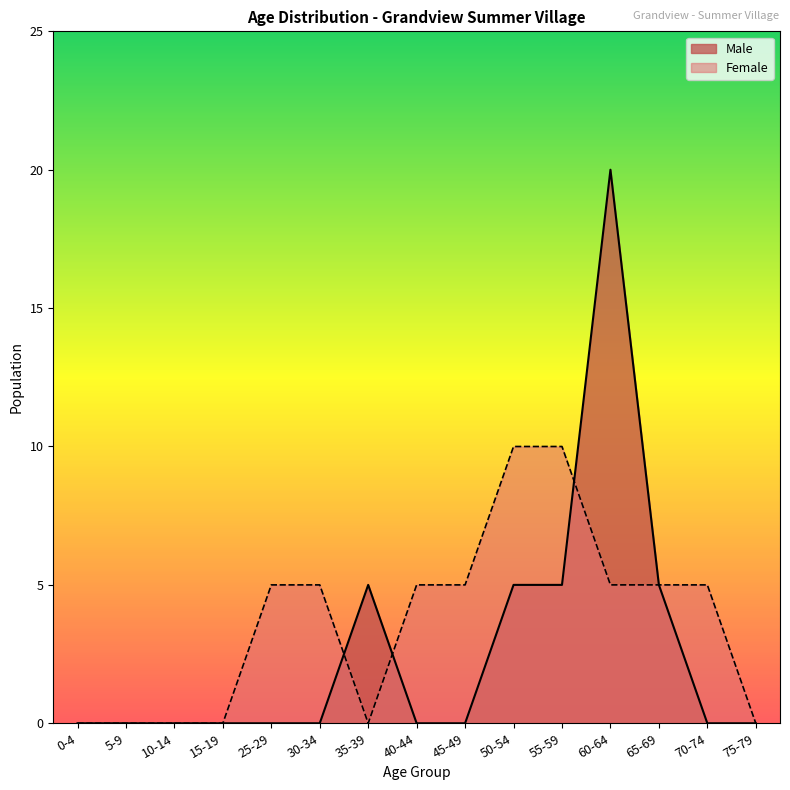

What is the difference between the second highest and minimum values in the Male series?

5